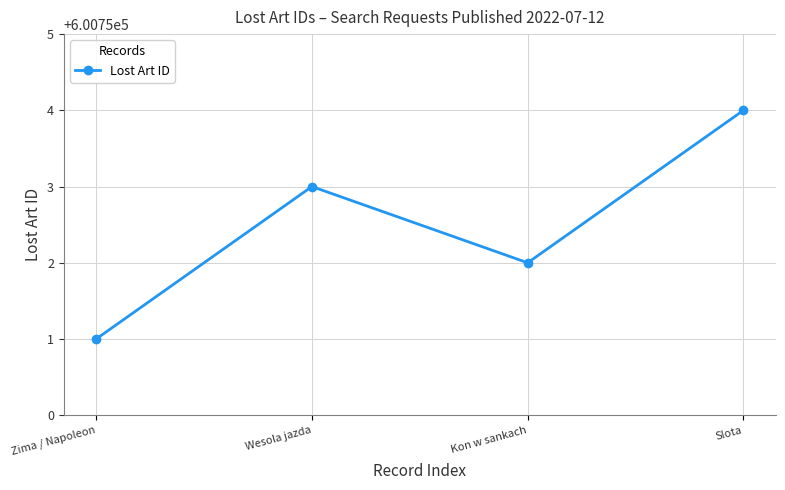

What position from the left is Wesola jazda?

2